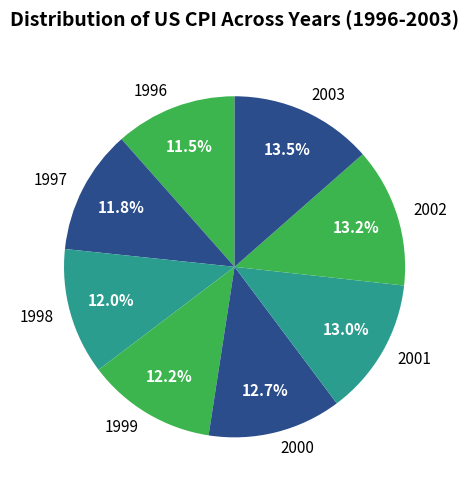

How many slices are in this pie chart?

8